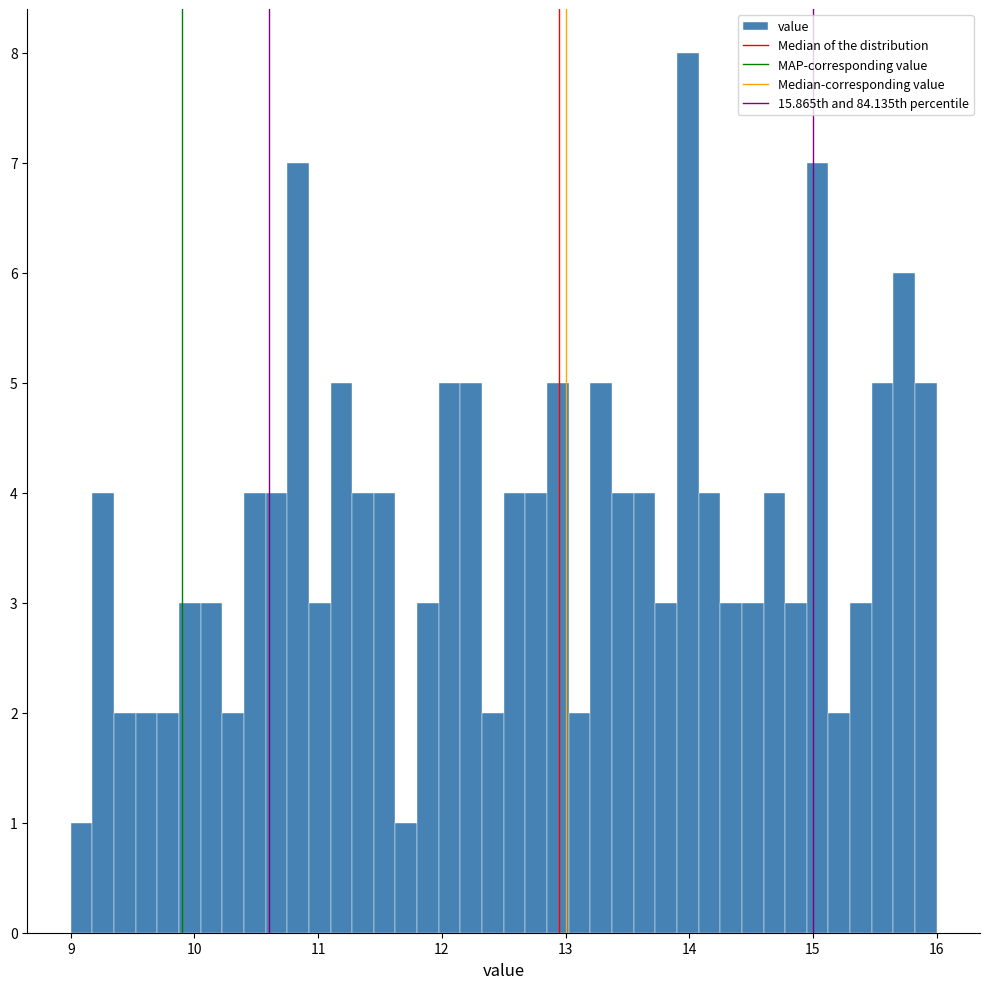

Around what value on the x-axis is the tallest bar? Give the approximate position of its centre, as read against the axis.

14.0